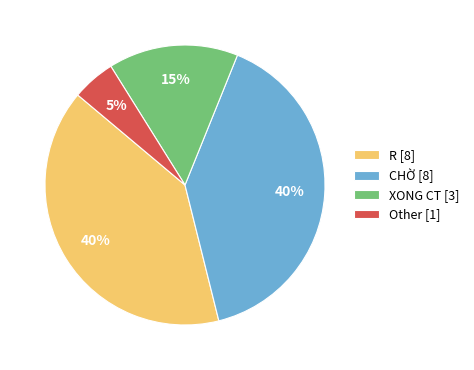

Is it true that XONG CT [3] is 24% of the pie?

False